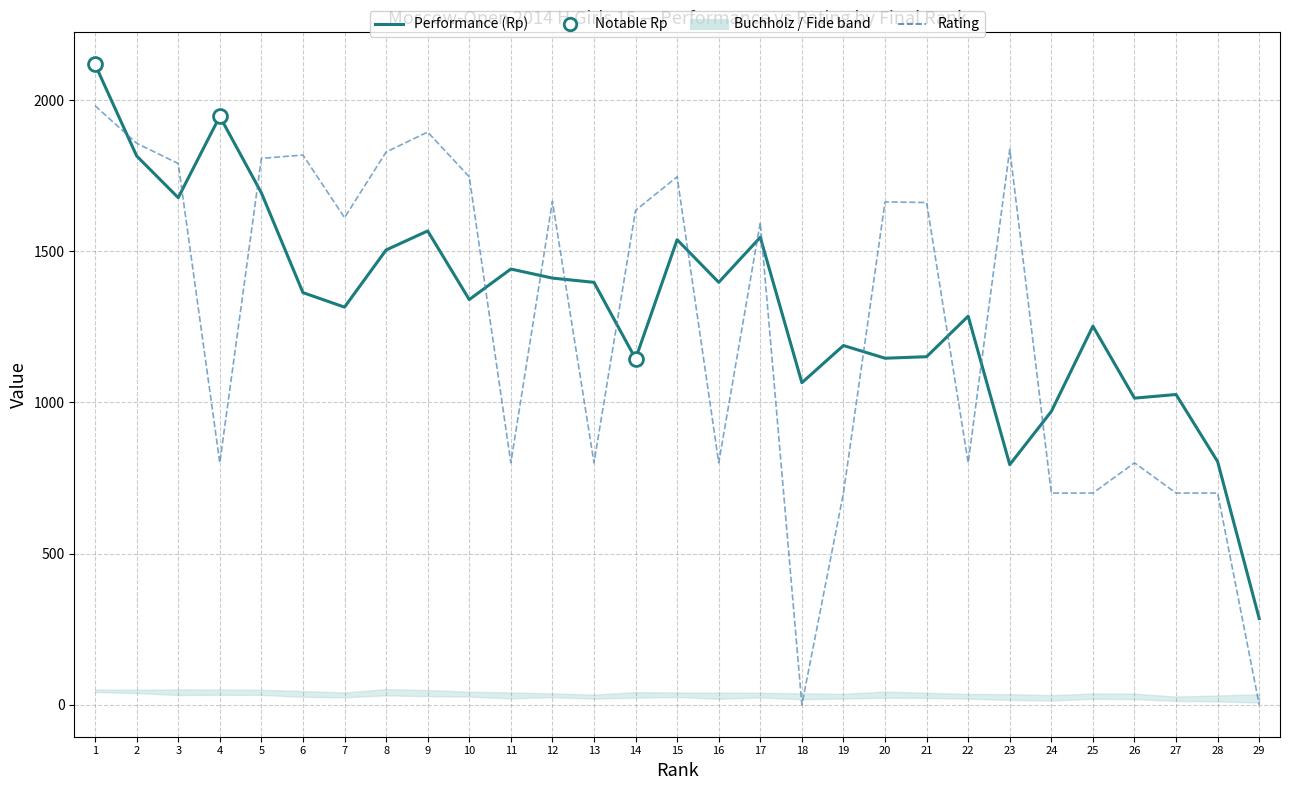

Where do Performance (Rp) and Rating first cross each other?

1 and 2